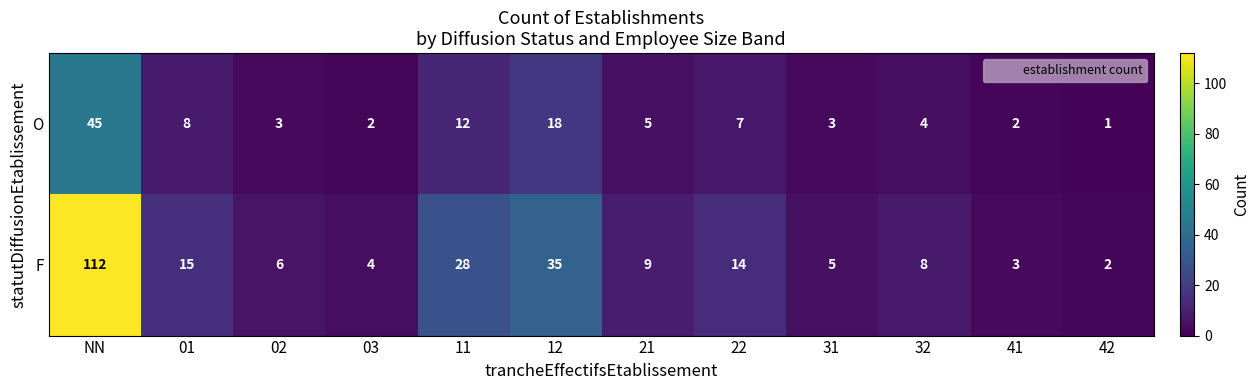

What is the average value of the O series?

9